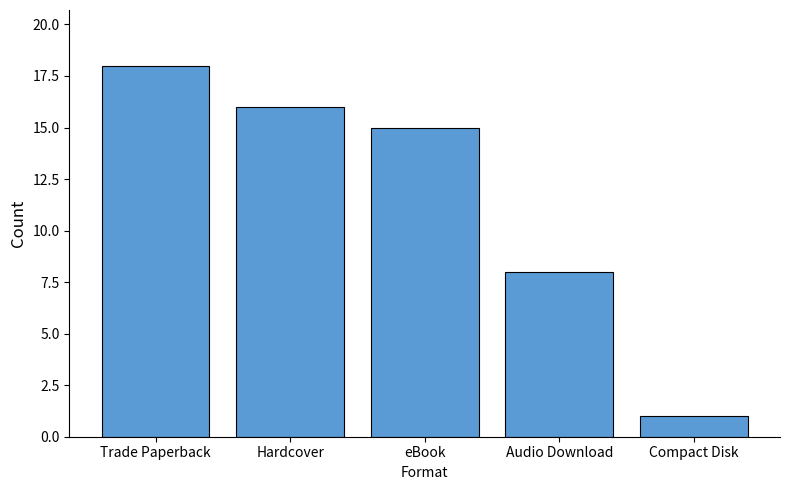

Reading left to right, transcribe all the data shown in this chart.

Trade Paperback=18	Hardcover=16	eBook=15	Audio Download=8	Compact Disk=1